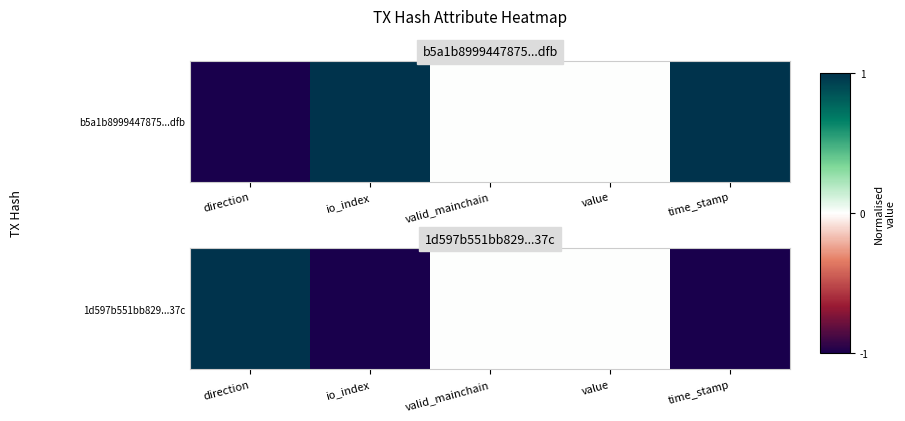

What is the difference between the maximum and minimum values?

2